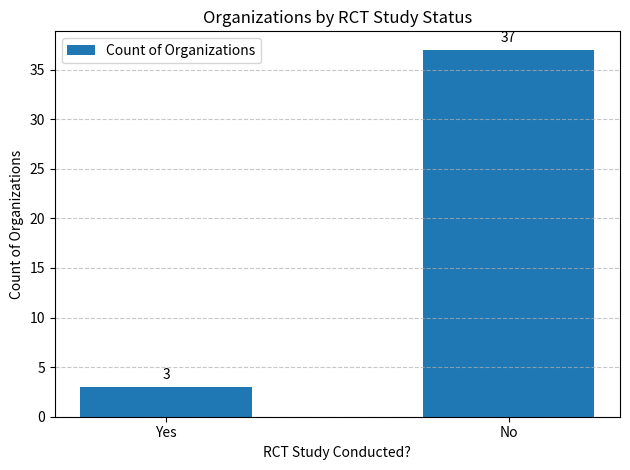

What is the sum of the values at Yes and No?

40